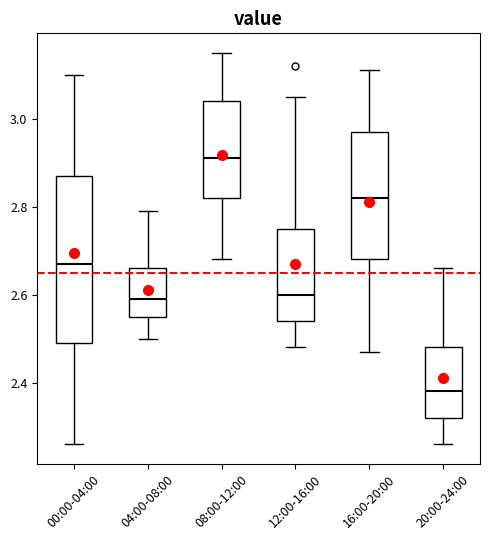

Reading left to right, read every box against the y-axis: the position of its median line, the range the box covers, and the ends of its whiskers. The values are not printed on the chart, so give them approximately, as read against the axis.

00:00-04:00: median 2.68, box 2.50 to 2.88, whiskers 2.26 to 3.10
04:00-08:00: median 2.60, box 2.56 to 2.66, whiskers 2.50 to 2.80
08:00-12:00: median 2.92, box 2.82 to 3.04, whiskers 2.68 to 3.16
12:00-16:00: median 2.60, box 2.54 to 2.76, whiskers 2.48 to 3.06
16:00-20:00: median 2.82, box 2.68 to 2.98, whiskers 2.48 to 3.12
20:00-24:00: median 2.38, box 2.32 to 2.48, whiskers 2.26 to 2.66